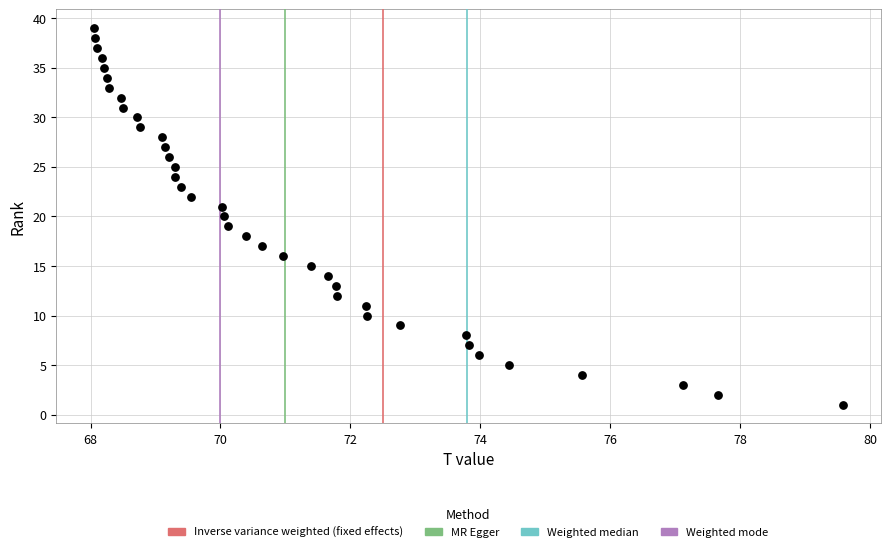

What is the range of Y values (max minus min)?

38